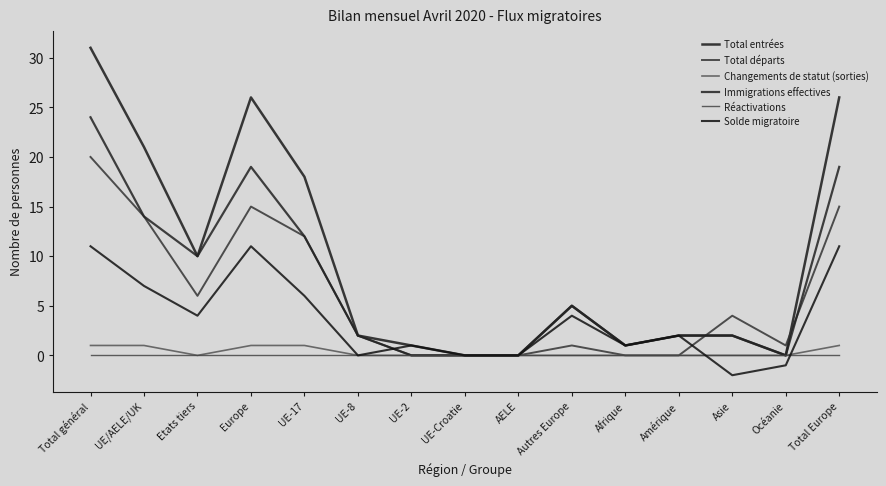

What is the smallest value displayed?

-2